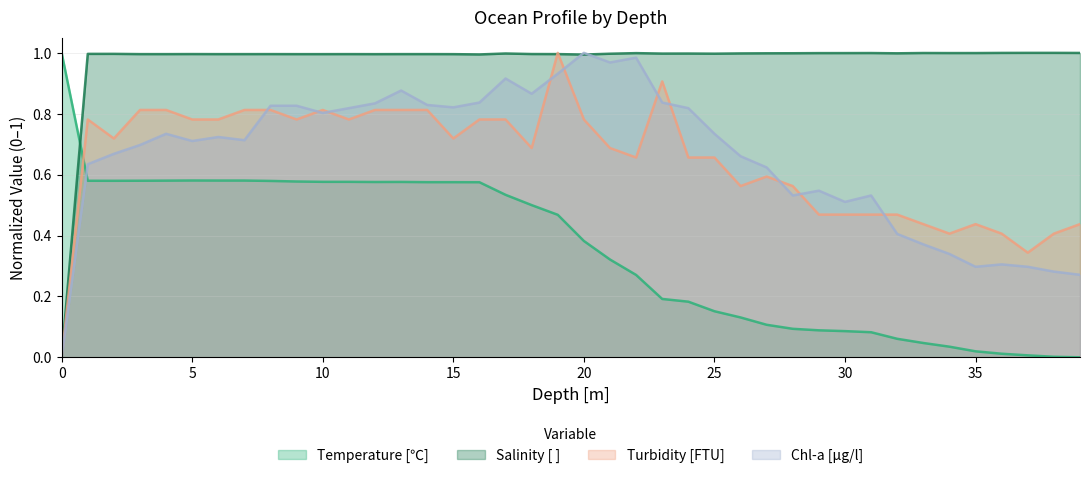

What value does the Chl-a [μg/l] series have at 12?

0.8